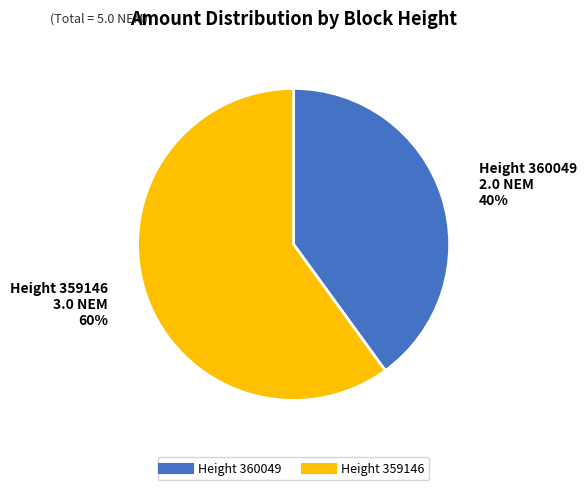

To the nearest percent, what is the average slice percentage?

50%